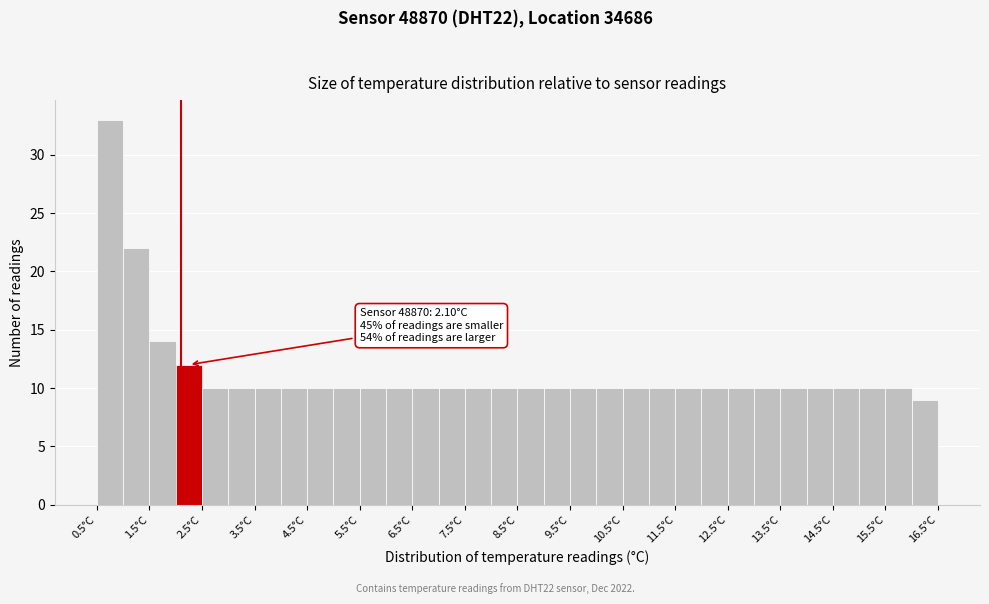

Over which range of the x-axis is the bar tallest?

0.5 to 1.0